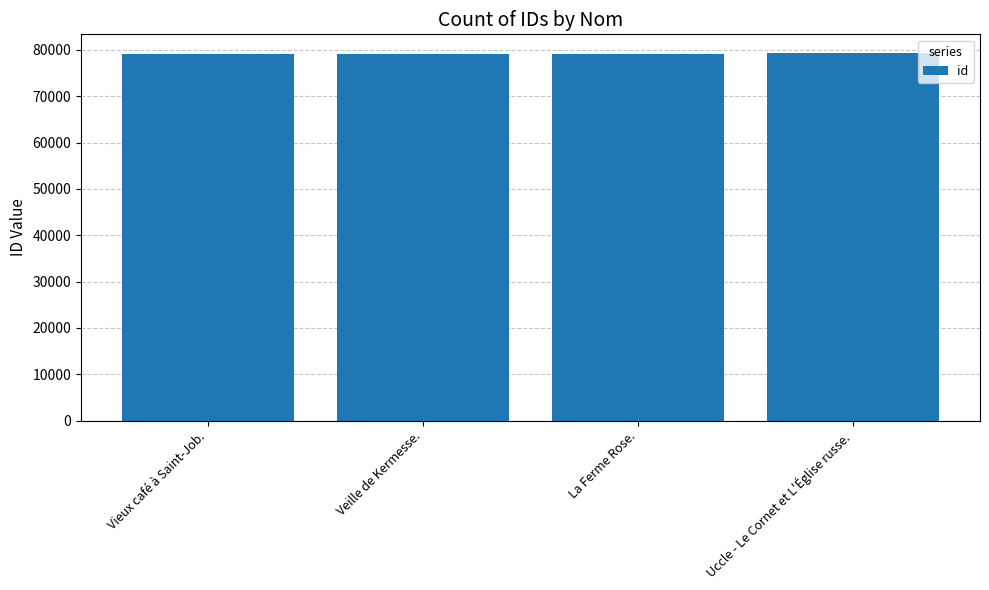

Count the number of data series in this chart.

1